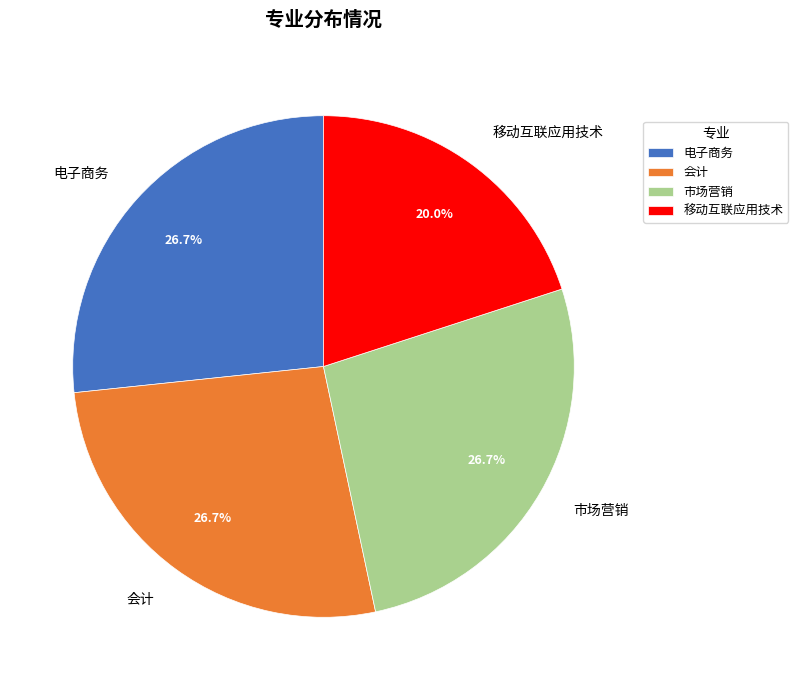

Which slice is the smallest?

移动互联应用技术